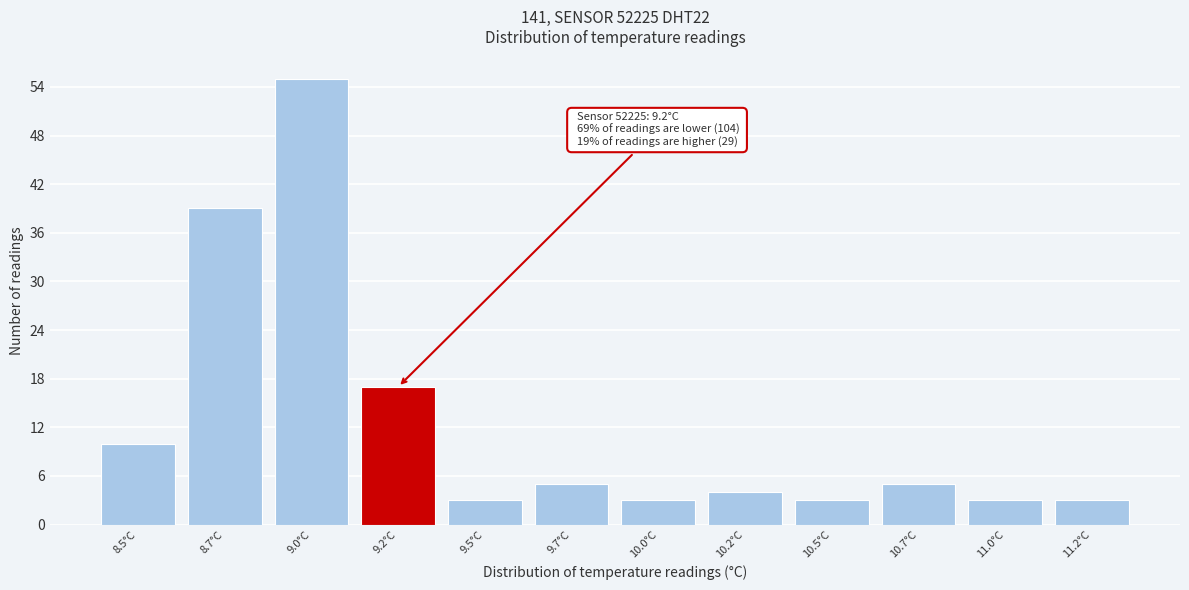

Reading right to left, extract all data points from this chart.

11.2°C=3	11.0°C=3	10.7°C=5	10.5°C=3	10.2°C=4	10.0°C=3	9.7°C=5	9.5°C=3	9.2°C=17	9.0°C=55	8.7°C=39	8.5°C=10